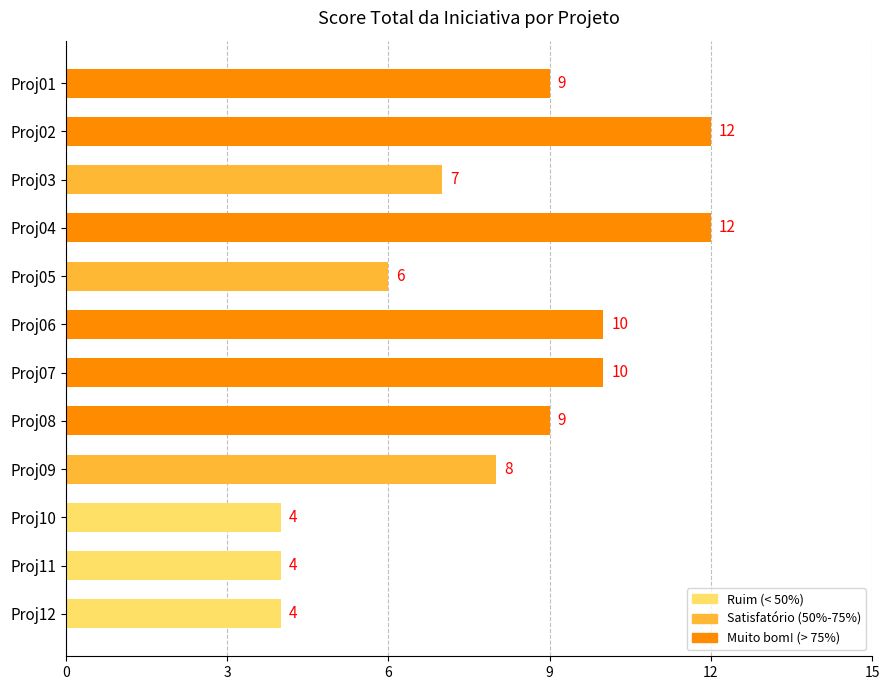

Does the chart contain stacked bars?

No